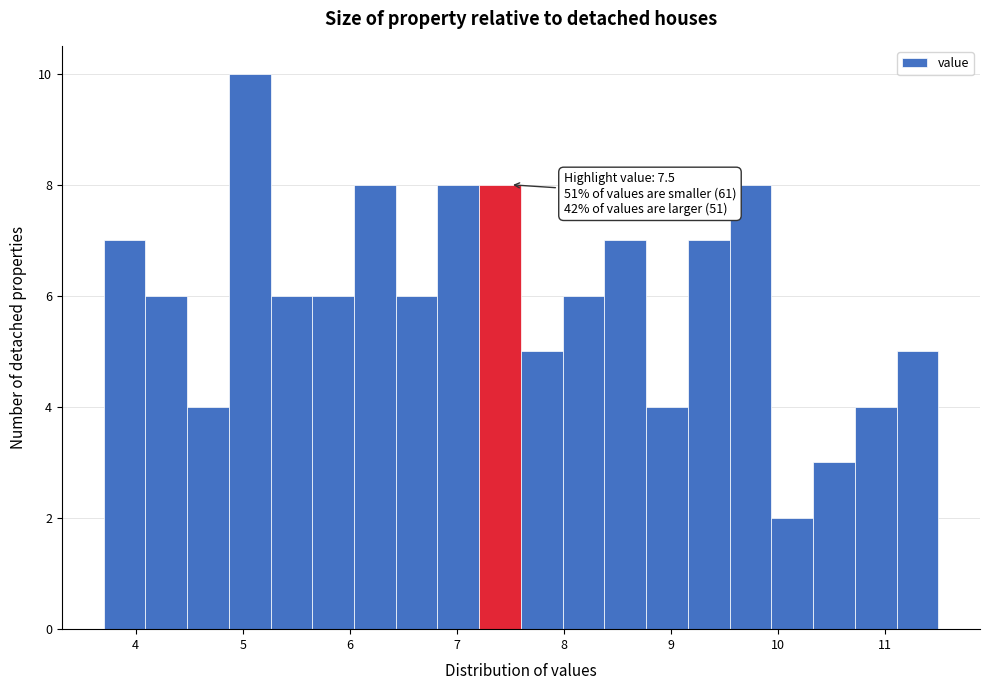

Around what value on the x-axis is the tallest bar? Give the approximate position of its centre, as read against the axis.

5.1